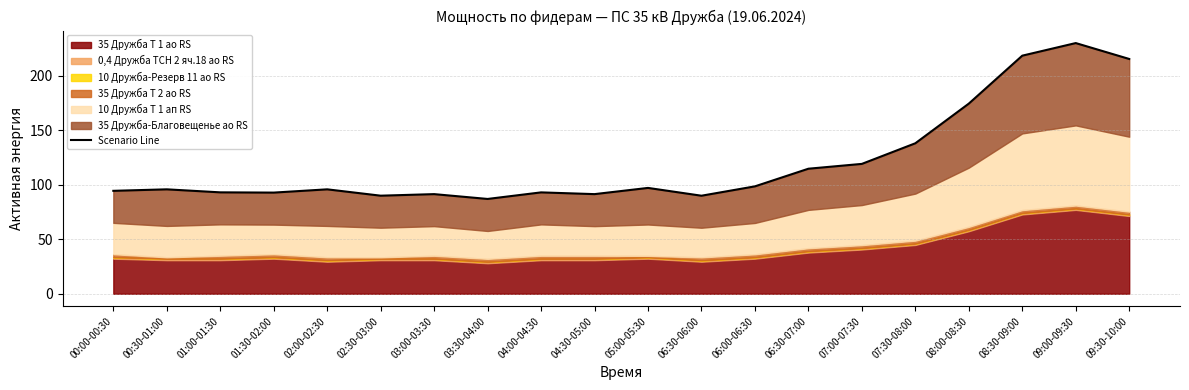

Does the chart have visible grid lines?

Yes